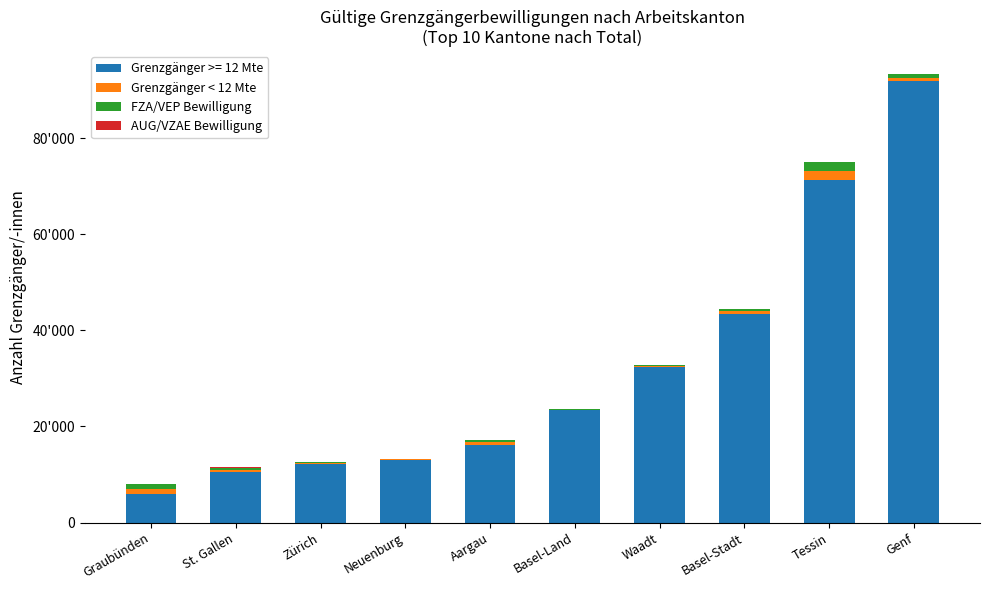

Are the bars horizontal?

No